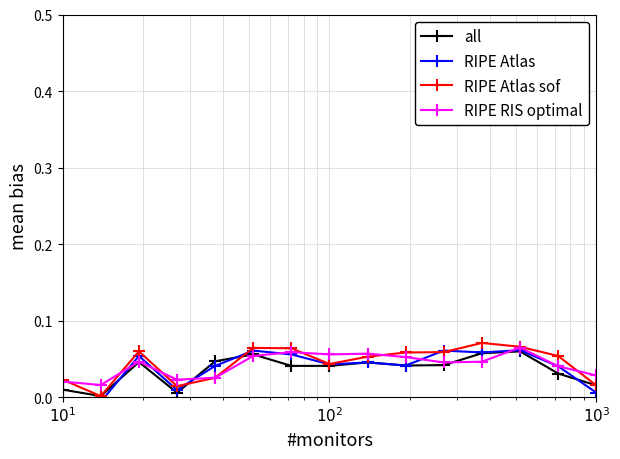

How many times do RIPE RIS optimal and RIPE Atlas cross each other?

6